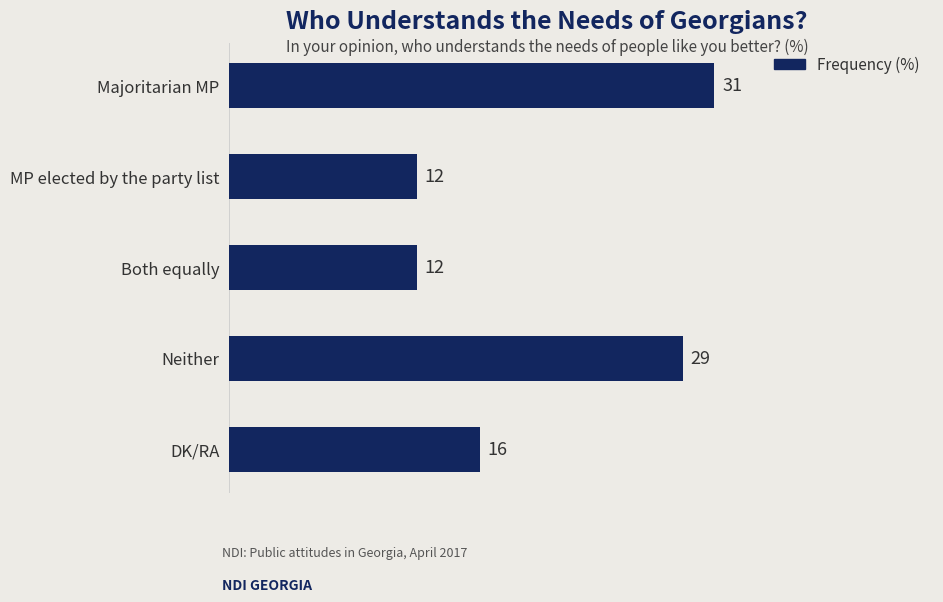

How many values are below 16?

2